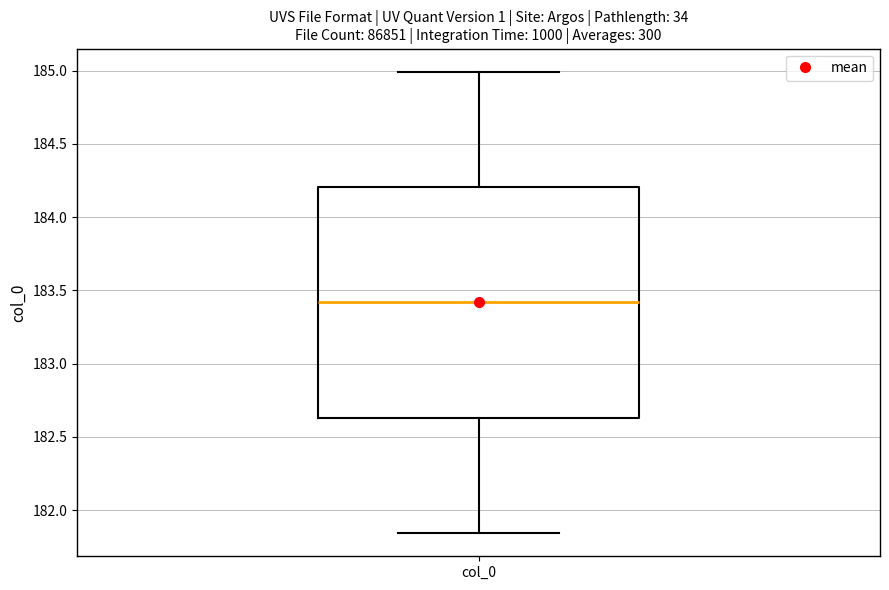

Transcribe this box plot: give where the median line is, the range the box spans, and where the two whiskers end, as read against the y-axis. The values are not printed on the chart, so give them approximately, as read against the axis.

median 183.40, box 182.65 to 184.20, whiskers 181.85 to 185.00